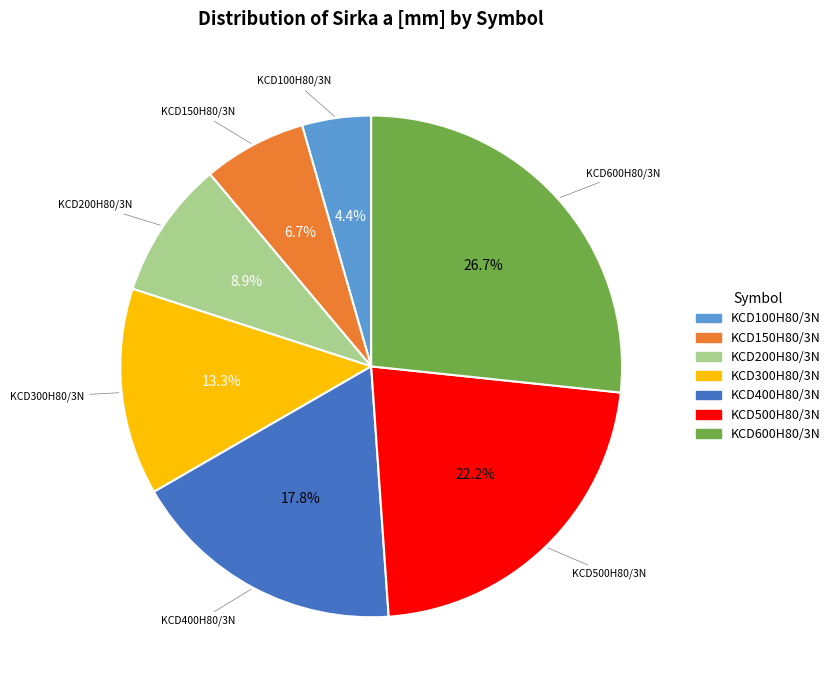

Is KCD400H80/3N the majority of the pie?

No